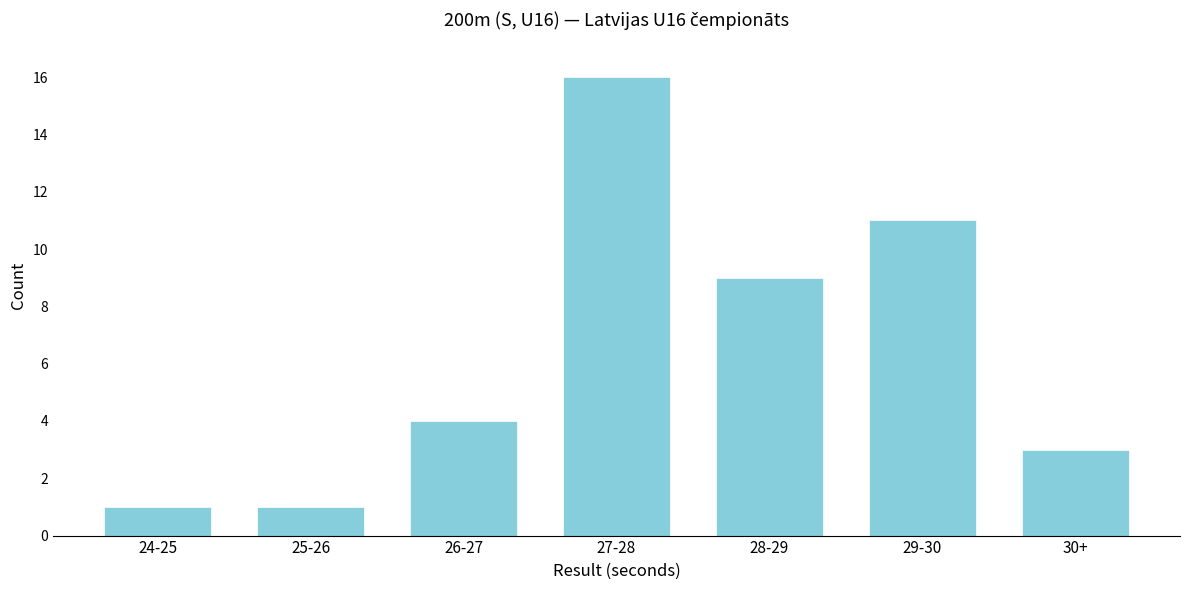

Reading right to left, what are all the values shown in this chart?

30+=3	29-30=11	28-29=9	27-28=16	26-27=4	25-26=1	24-25=1